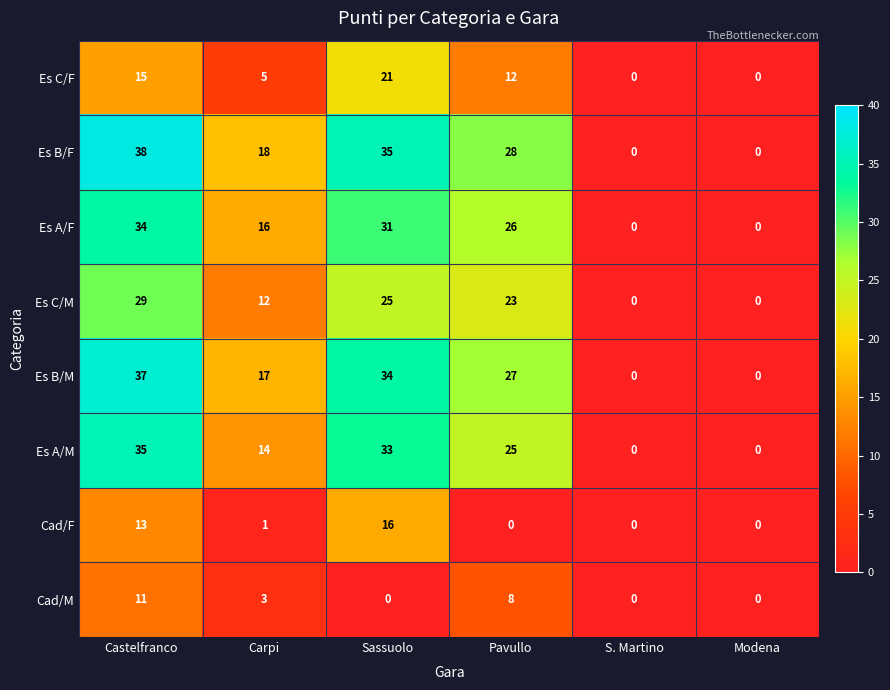

What is the spread (max minus min) of values at Sassuolo?

35